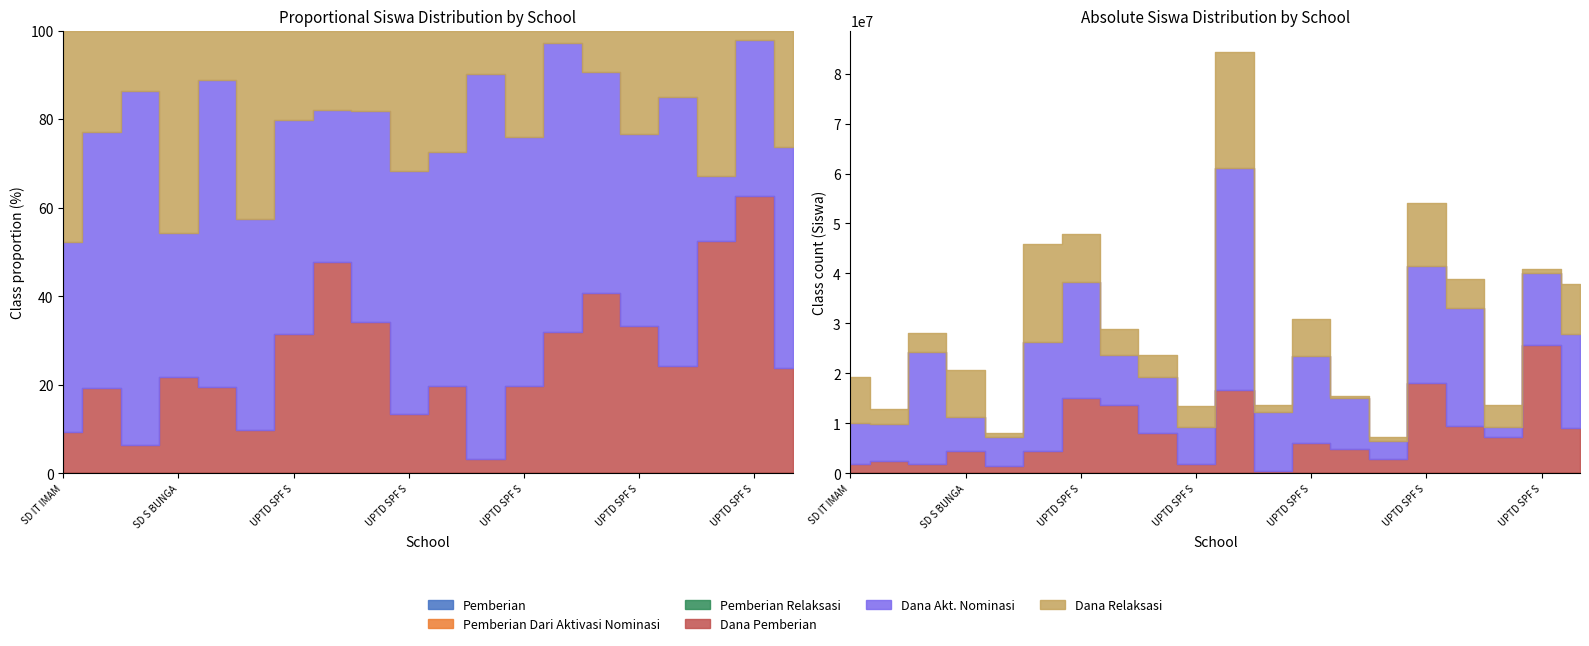

What is the minimum value shown in the chart?

1